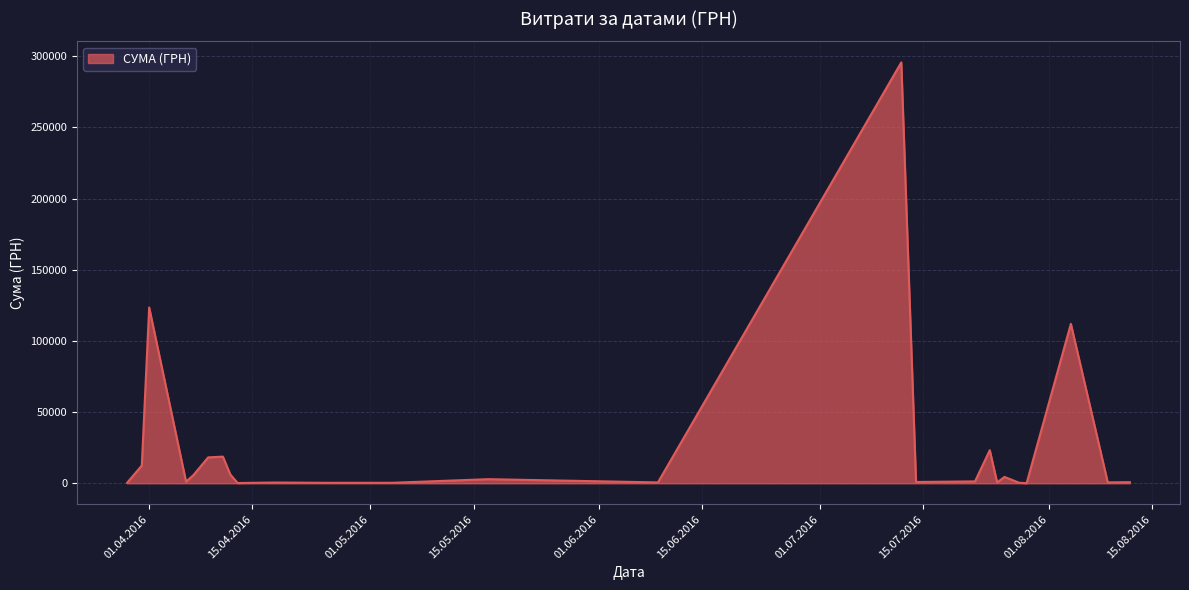

Does the chart have visible grid lines?

Yes